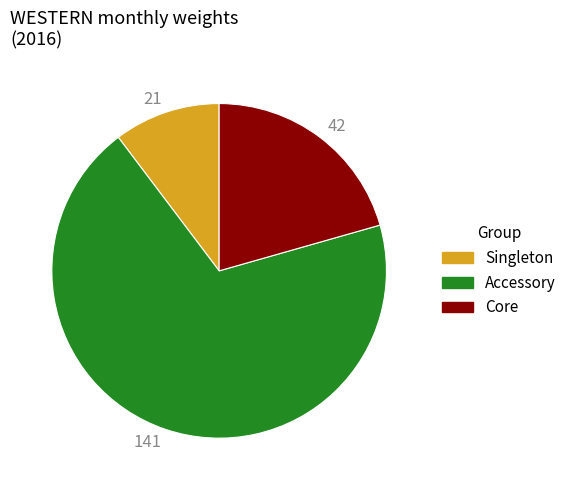

How many segments does this pie chart have?

3